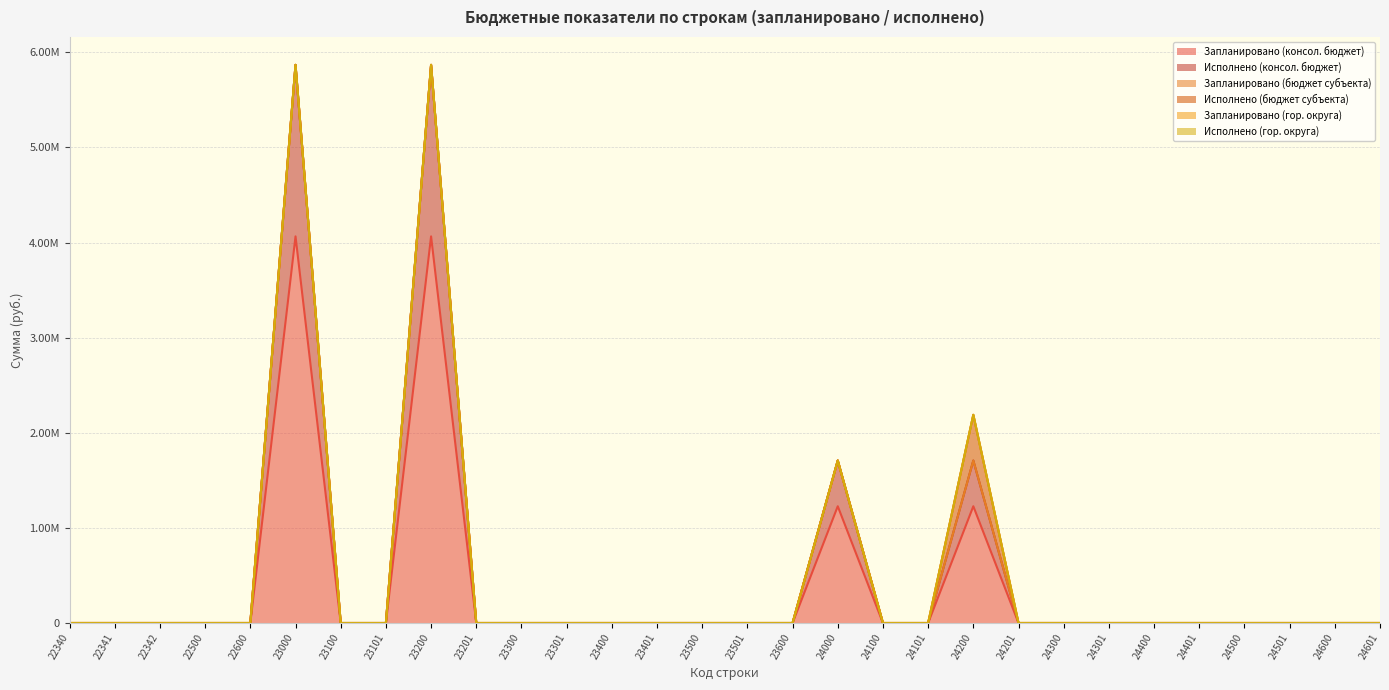

At which label does Исполнено (гор. округа) reach its minimum?

22340